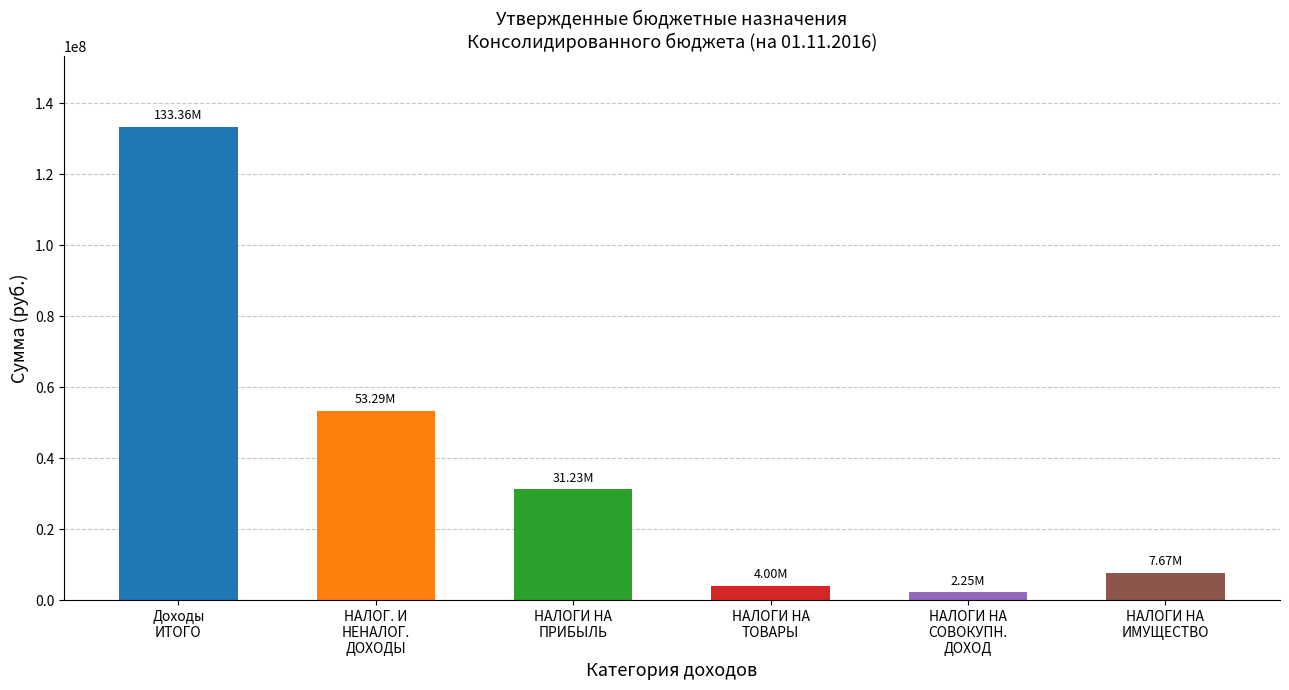

Rank the categories by value from highest to lowest.

Доходы
ИТОГО, НАЛОГ. И
НЕНАЛОГ.
ДОХОДЫ, НАЛОГИ НА
ПРИБЫЛЬ, НАЛОГИ НА
ИМУЩЕСТВО, НАЛОГИ НА
ТОВАРЫ, НАЛОГИ НА
СОВОКУПН.
ДОХОД